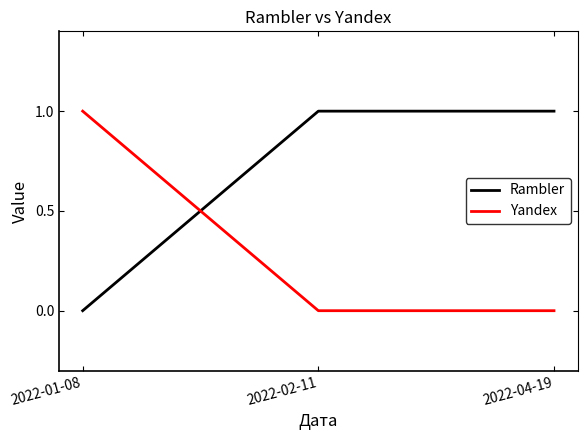

What are all the series names shown in the legend?

Rambler, Yandex